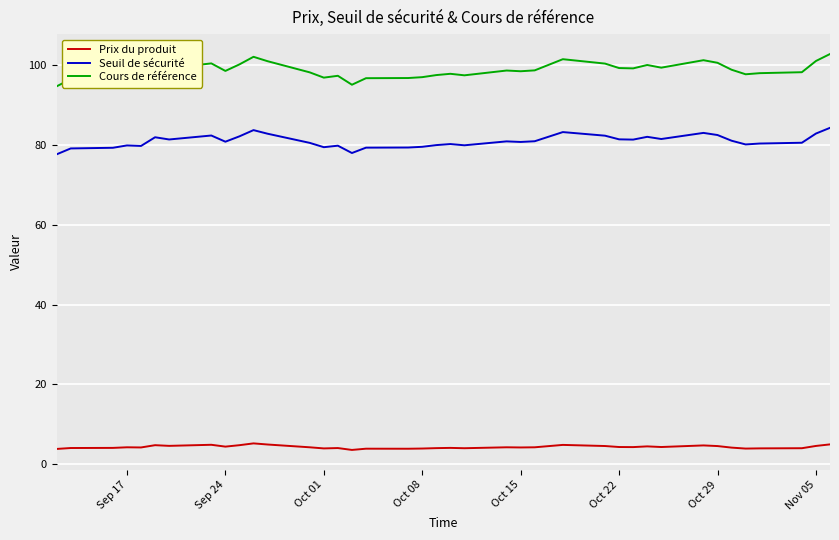

What is the lowest value of the Cours de référence series?

94.7